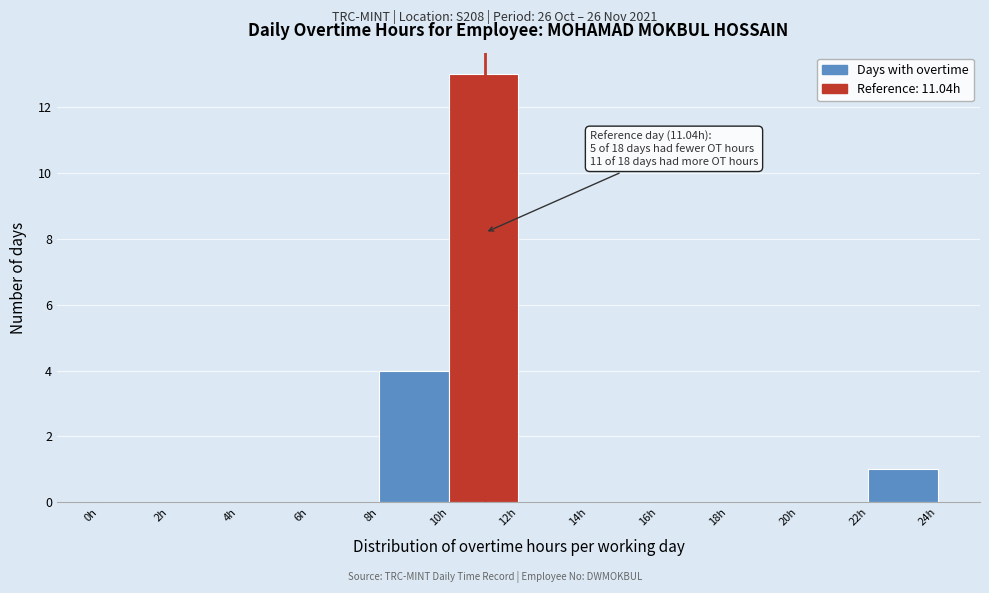

Over which range of the x-axis is the bar tallest?

10 to 12